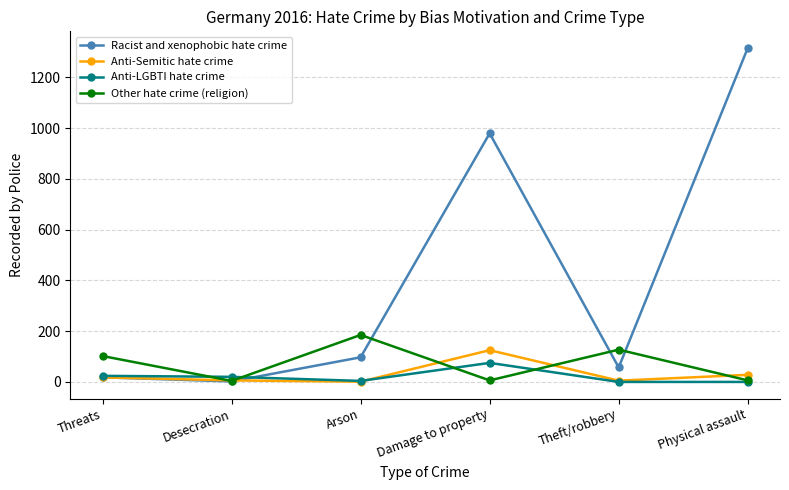

Which series has the largest range (max minus min)?

Racist and xenophobic hate crime